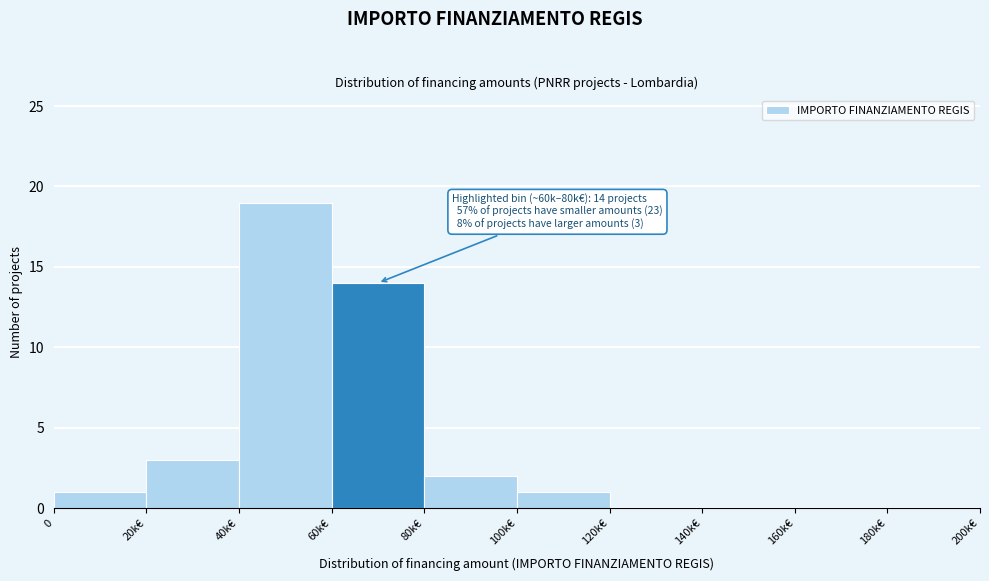

Reading left to right, extract all data points from this chart.

0=1	20k€=3	40k€=19	60k€=14	80k€=2	100k€=1	120k€=0	140k€=0	160k€=0	180k€=0